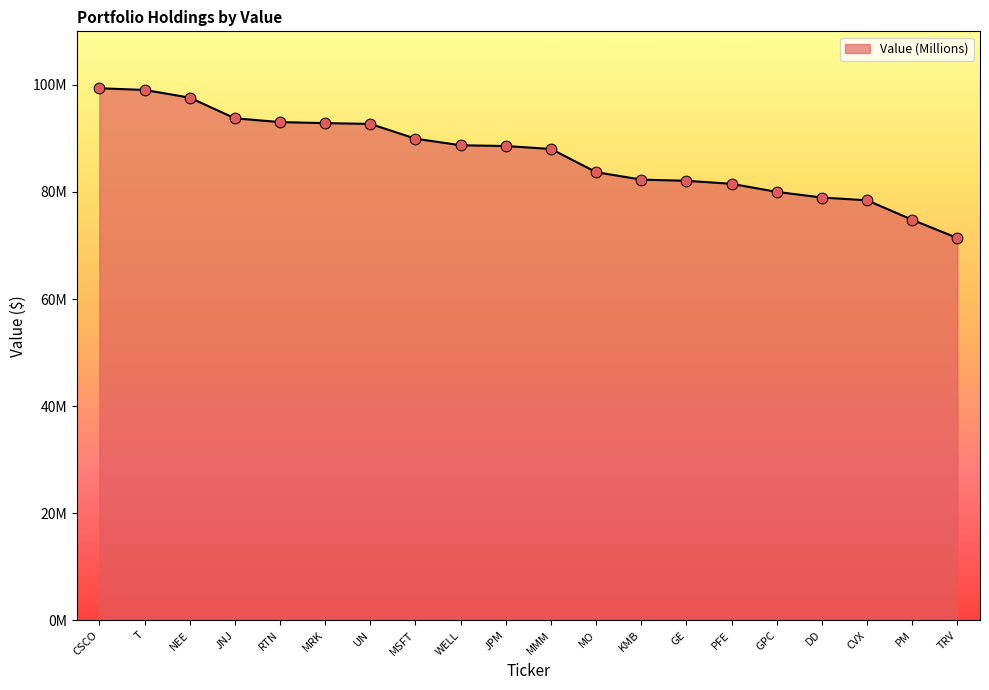

Which has a higher value, UN or TRV?

UN